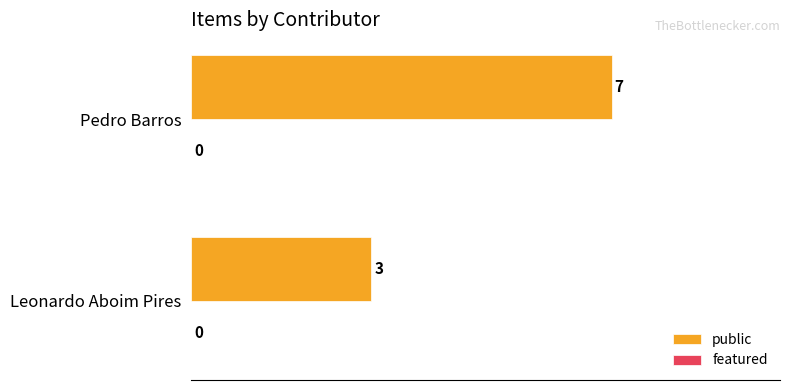

Is it true that the value at Pedro Barros is 7?

True